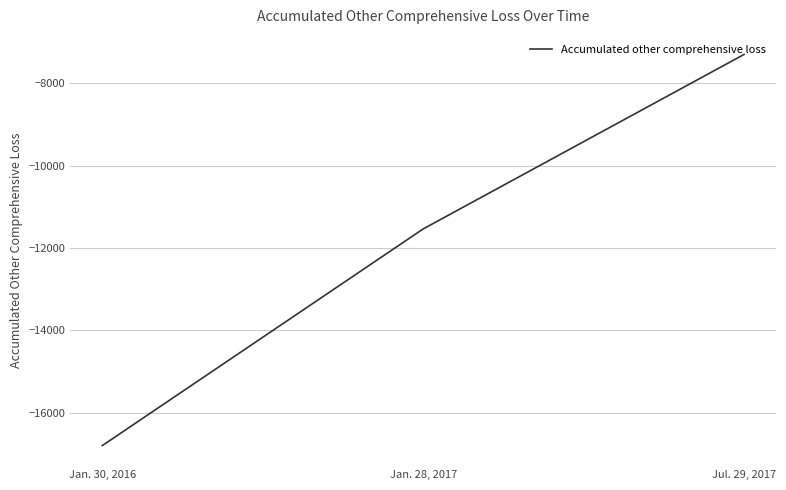

What is the average value?

-11877